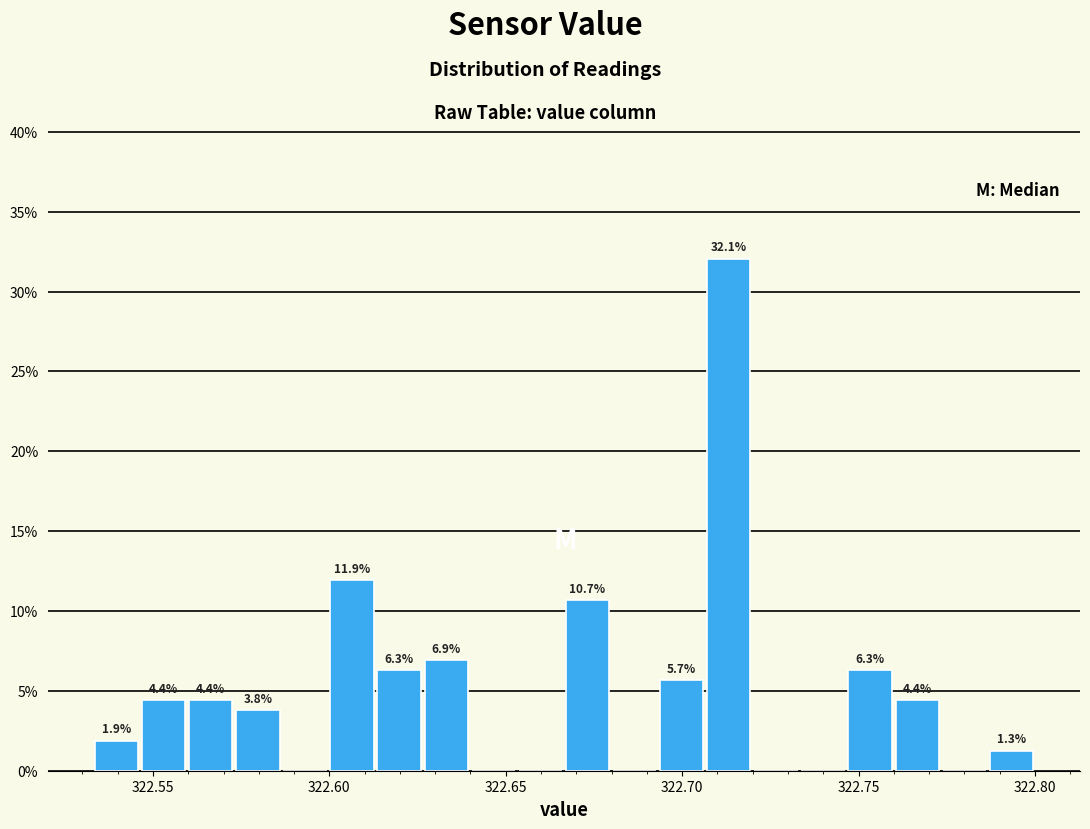

Read against the x-axis, roughly where is the centre of the tallest bar?

322.715